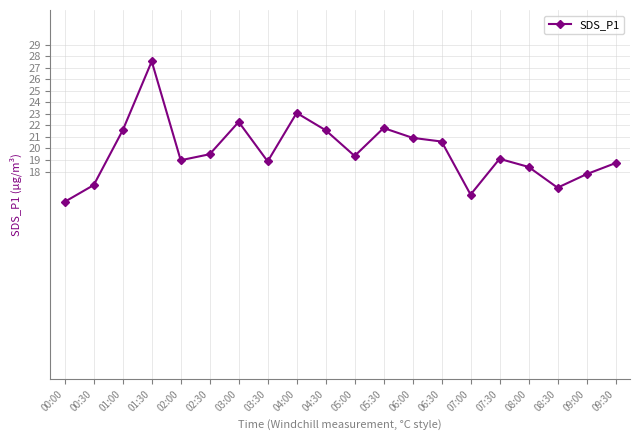

True or false: the data shows 34.7 at 04:30.

False